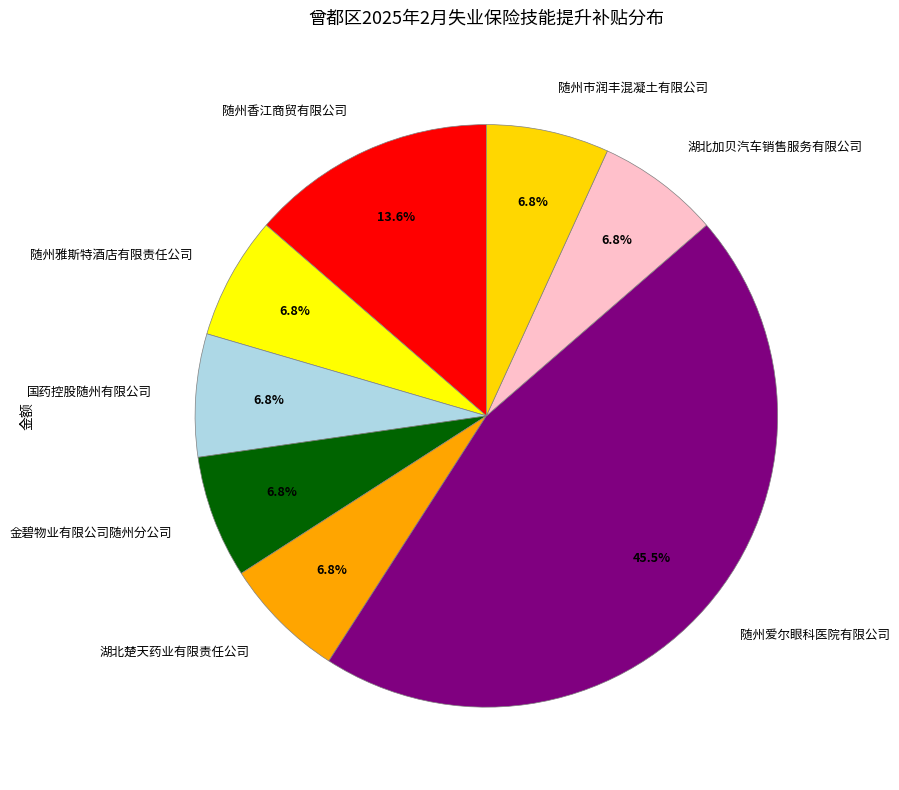

Which category has the biggest portion of the pie?

随州爱尔眼科医院有限公司